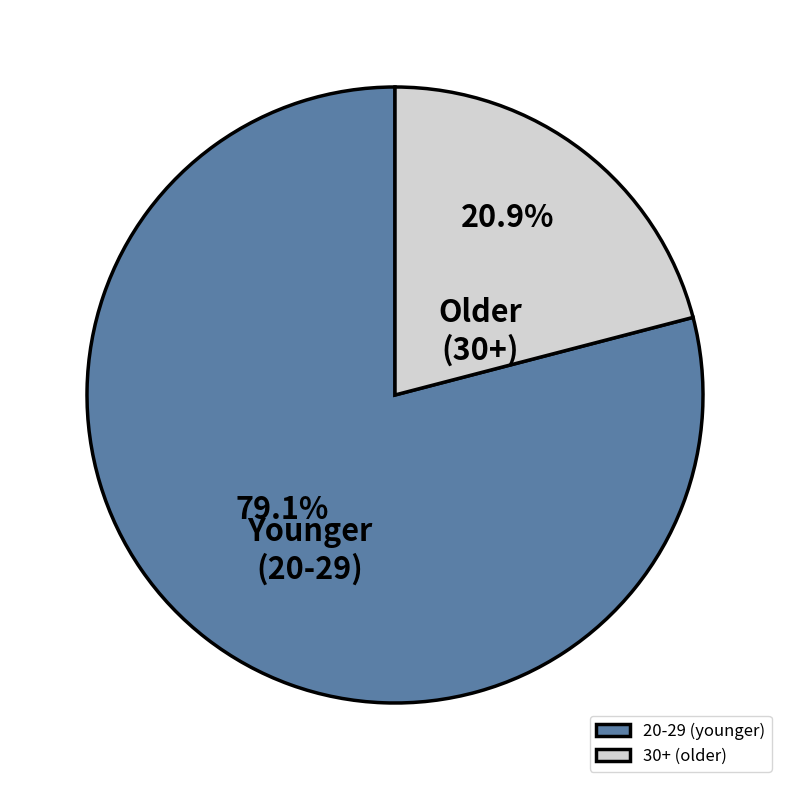

Between 20-29 (younger) and 30+ (older), which is larger?

20-29 (younger)